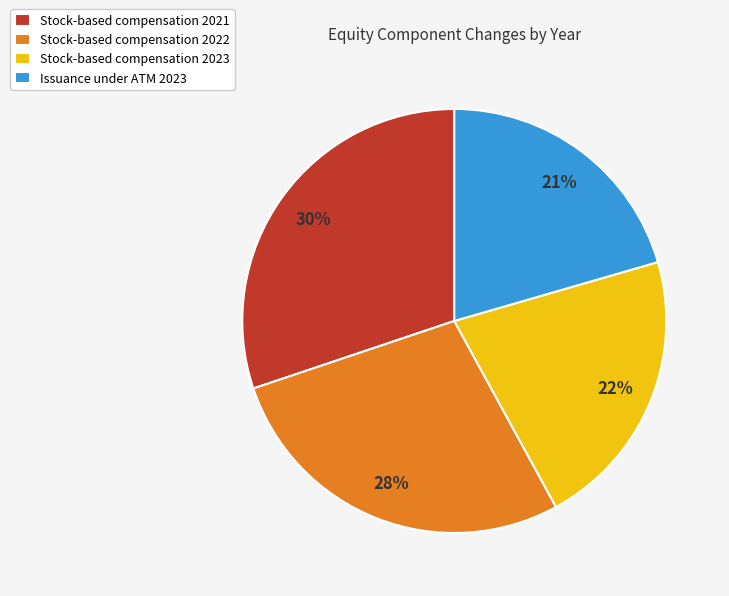

Is it true that Stock-based compensation 2023 is 22% of the pie?

True